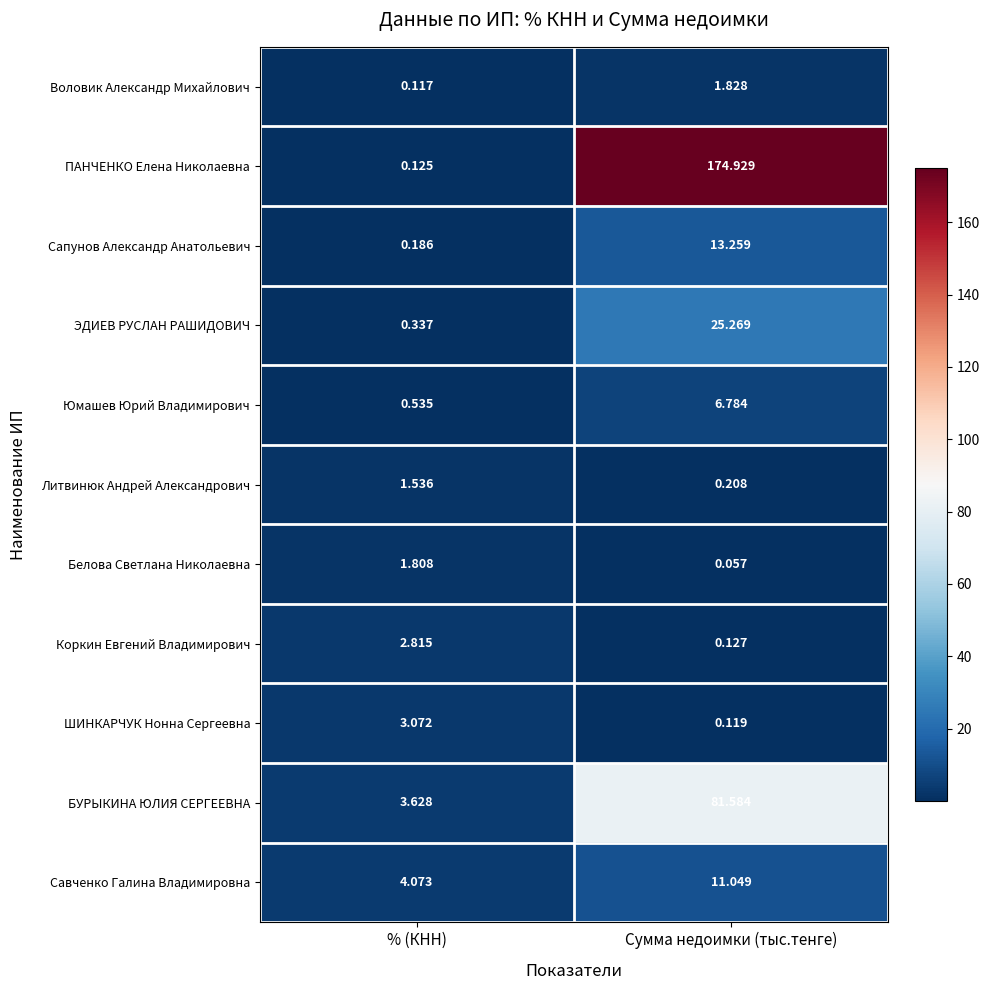

At which label is БУРЫКИНА ЮЛИЯ СЕРГЕЕВНА closest to 42?

% (КНН)